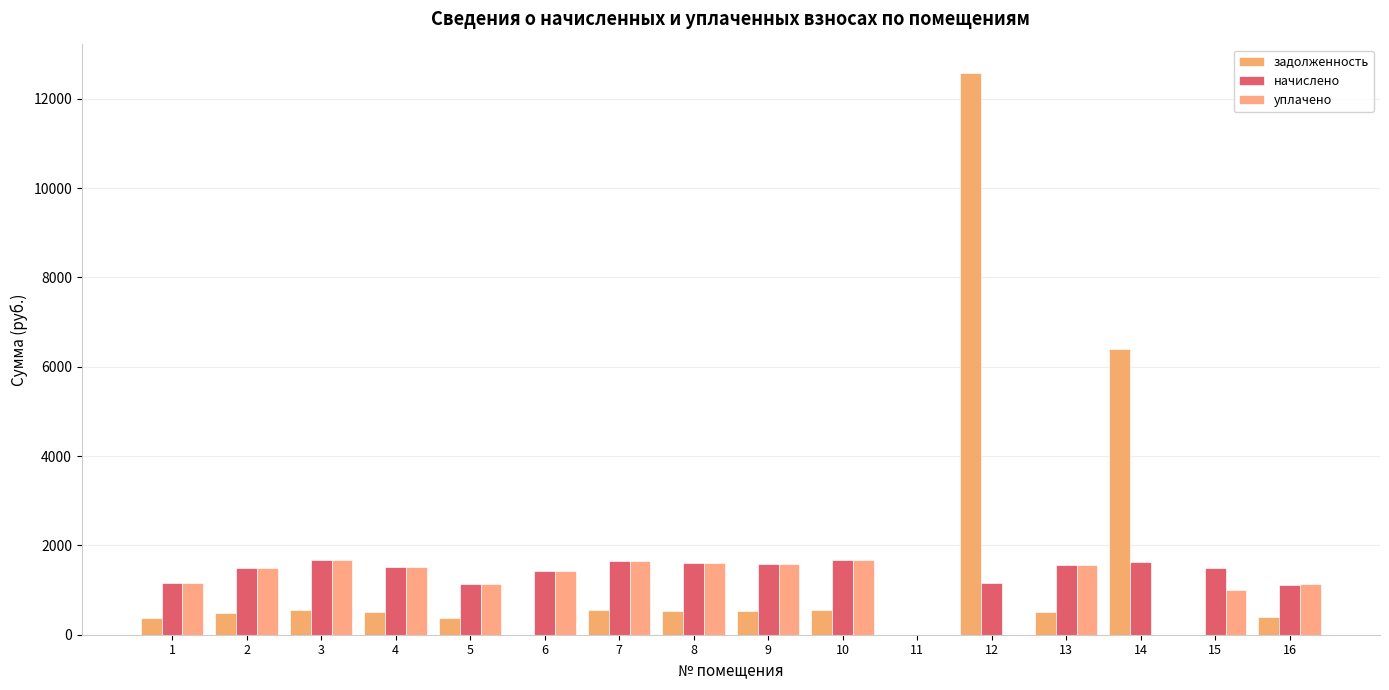

True or false: задолженность has a value of 504.7 at 4.

True